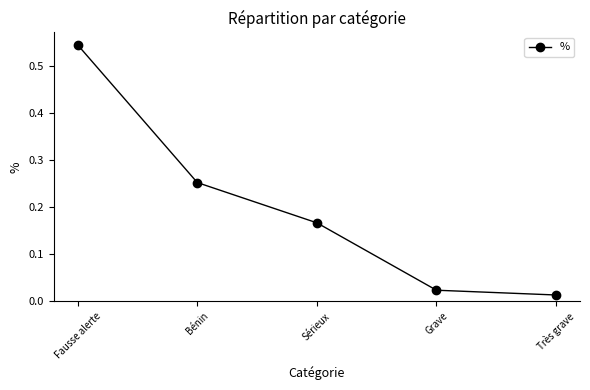

Does the chart display data point markers on the line(s)?

Yes